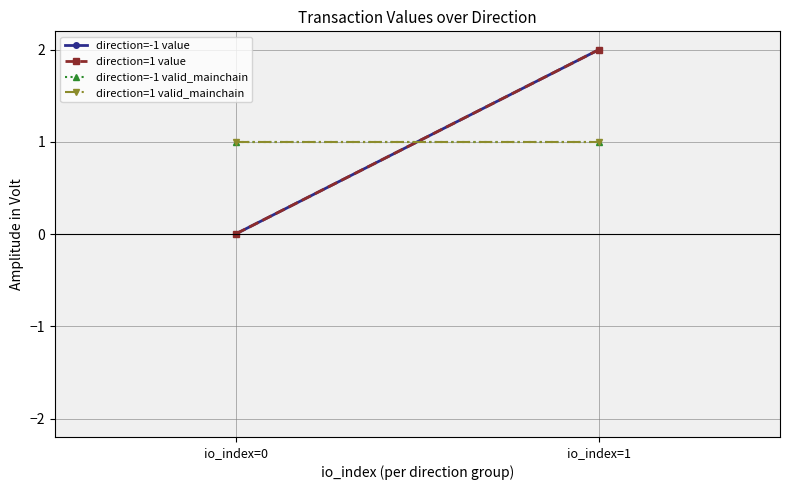

What are all the series names shown in the legend?

direction=-1 value, direction=1 value, direction=-1 valid_mainchain, direction=1 valid_mainchain